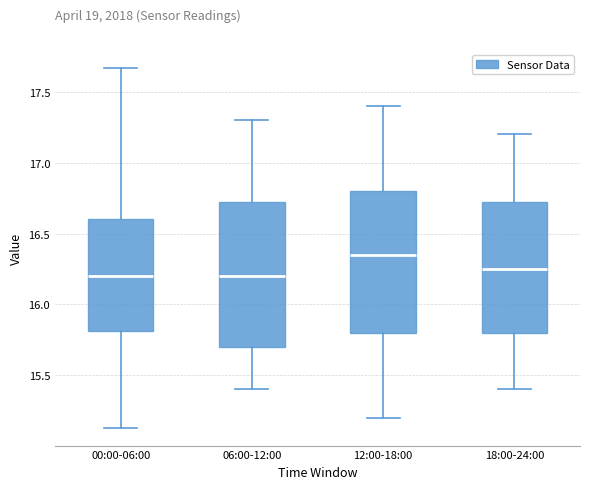

Reading left to right, transcribe this box plot: for each box, give where its median line is, the range the box spans, and where its two whiskers end, as read against the y-axis. The values are not printed on the chart, so give them approximately, as read against the axis.

00:00-06:00: median 16.20, box 15.80 to 16.60, whiskers 15.15 to 17.65
06:00-12:00: median 16.20, box 15.70 to 16.75, whiskers 15.40 to 17.30
12:00-18:00: median 16.35, box 15.80 to 16.80, whiskers 15.20 to 17.40
18:00-24:00: median 16.25, box 15.80 to 16.75, whiskers 15.40 to 17.20